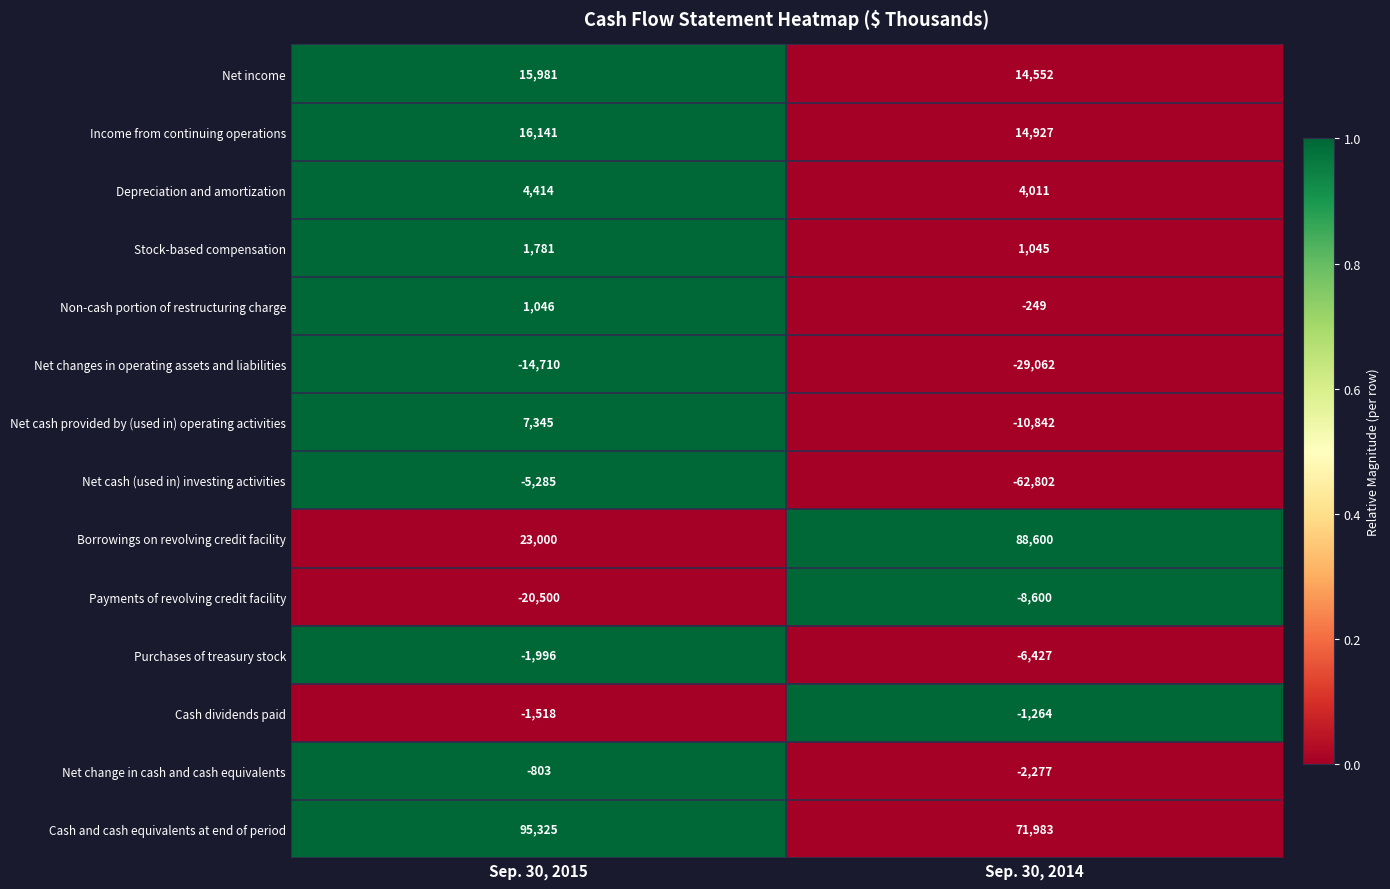

What is the average value of the Net changes in operating assets and liabilities series?

-21886